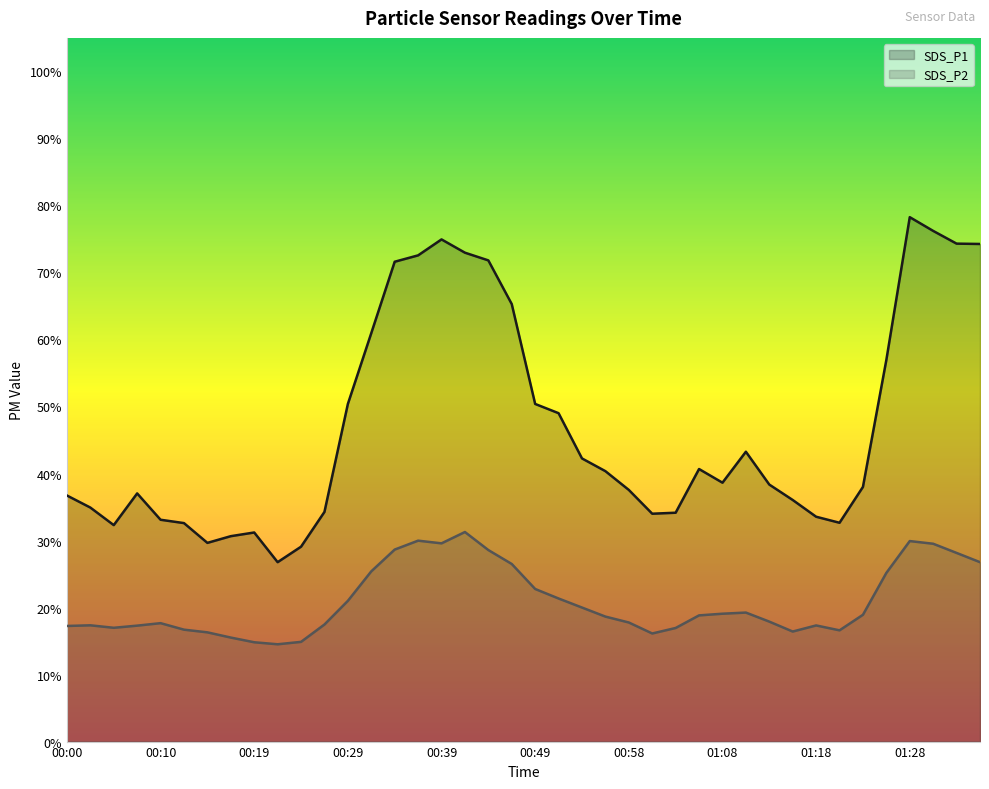

At how many categories does at least one series exceed 48?

15